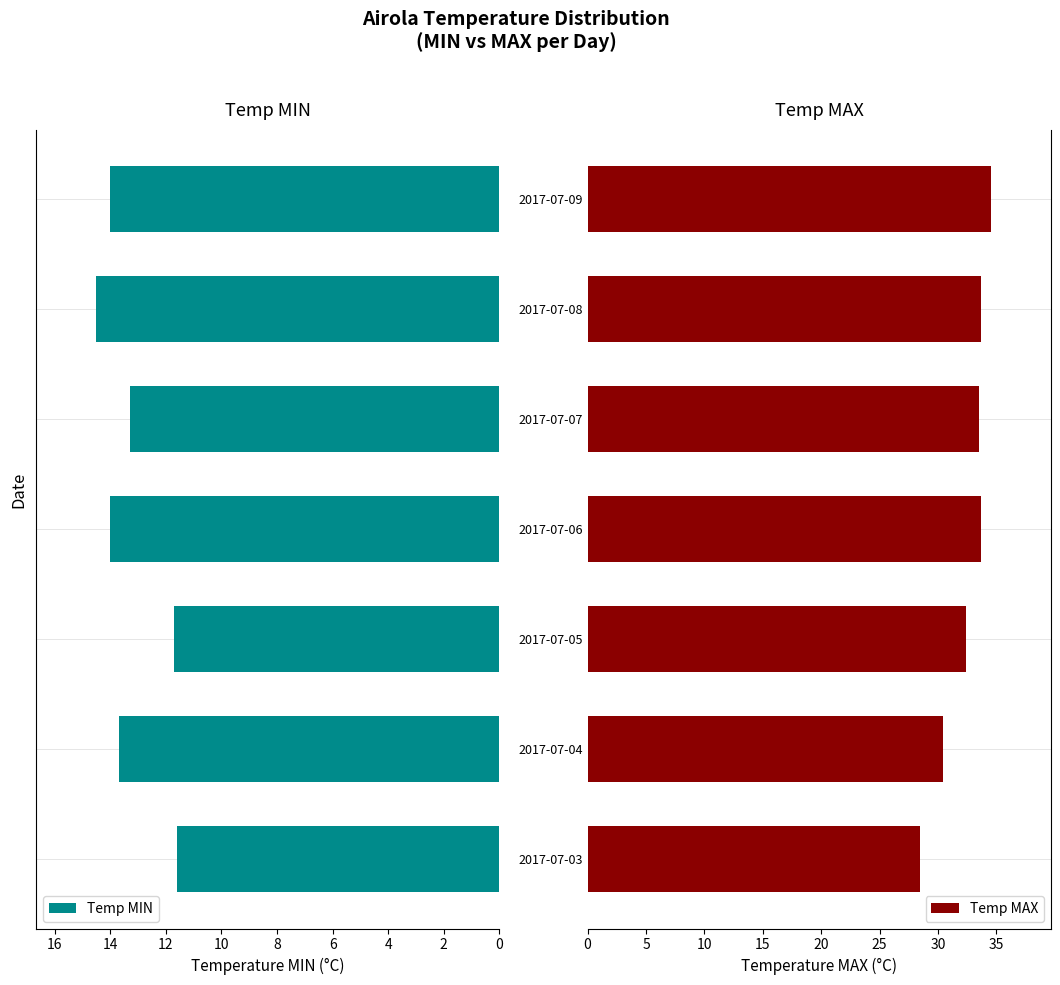

The value of Temp MAX at 2017-07-05 is 32.4. True or false?

True